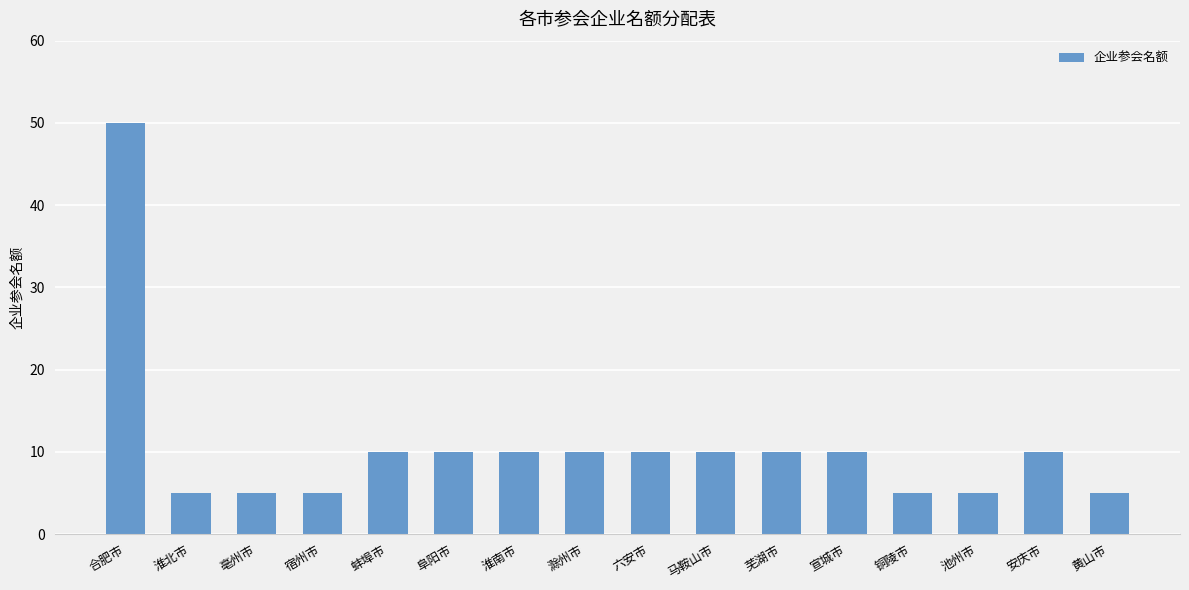

What is the label of the 6th bar from the right?

芜湖市